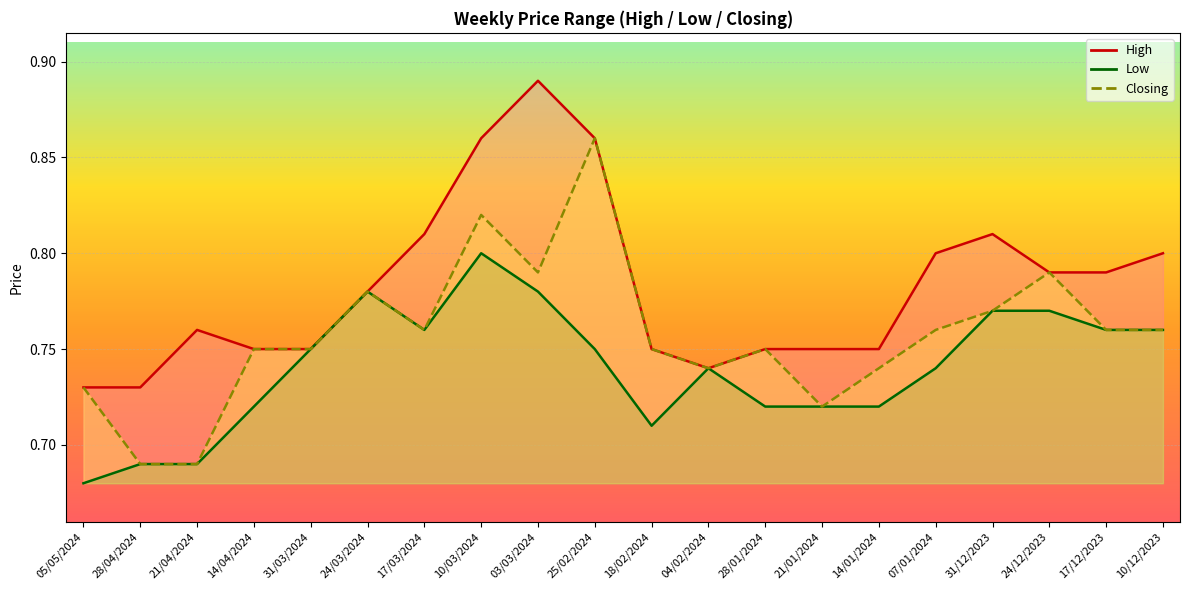

Rank the series by their maximum value, from lowest to highest.

Low, Closing, High